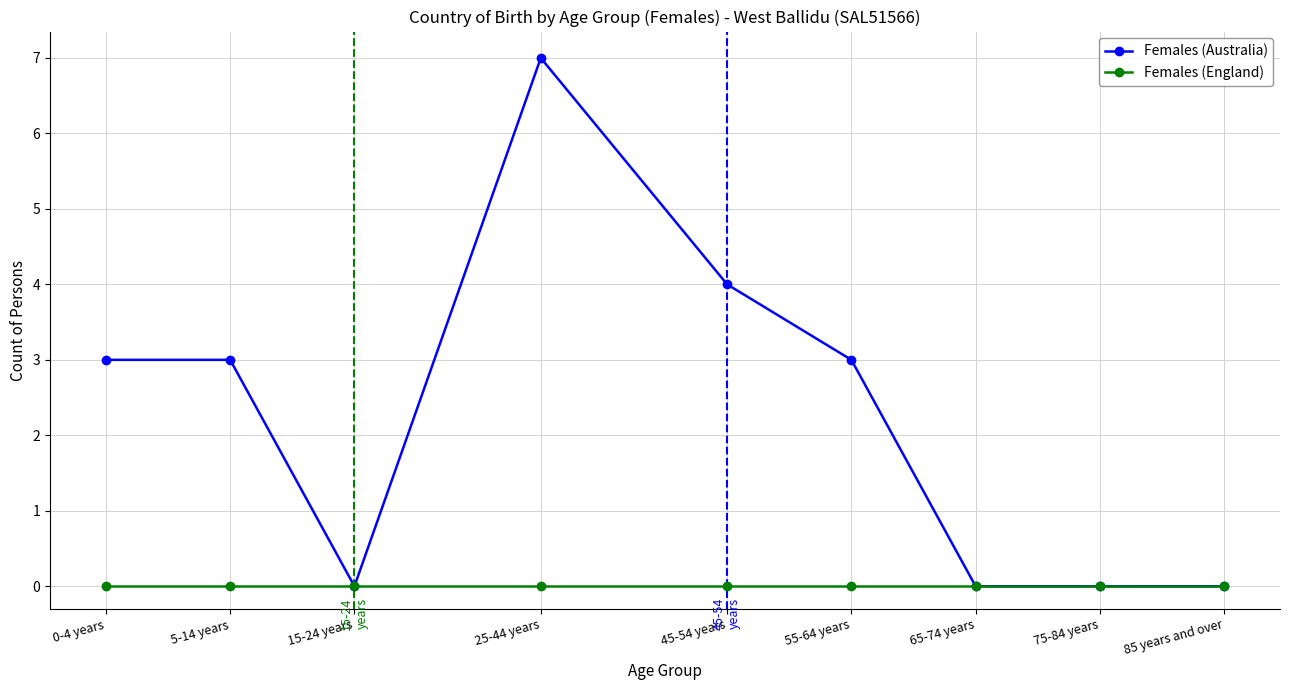

What is the difference between the maximum and minimum values in the Females (Australia) series?

7